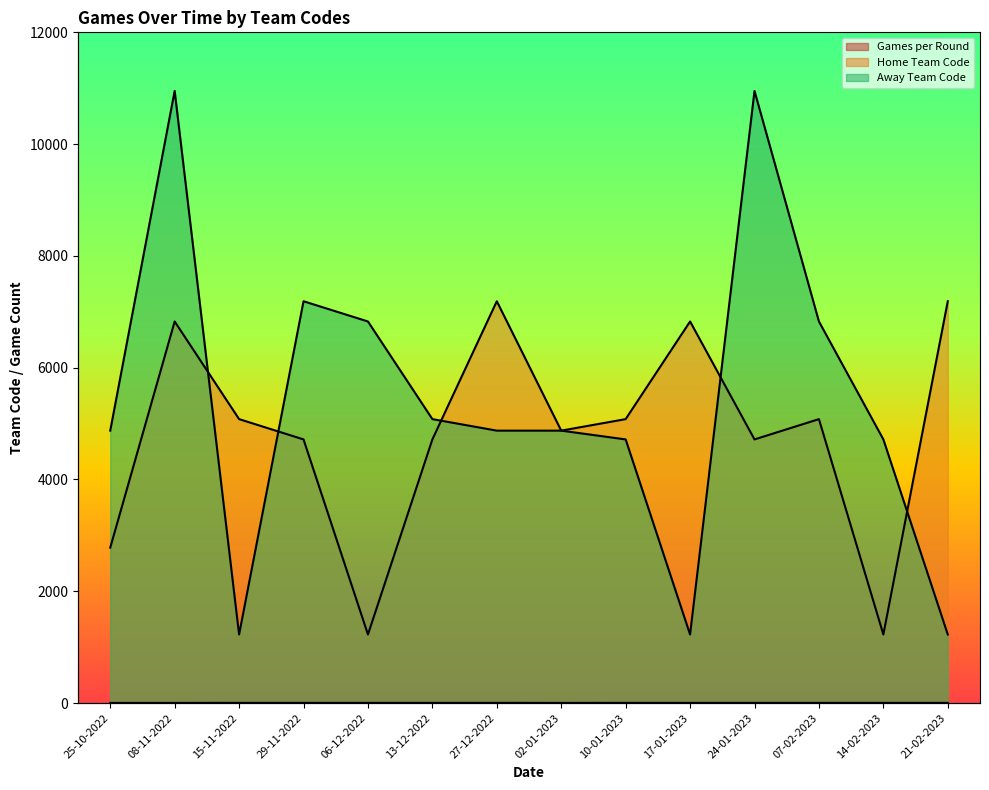

The Home Team Code series shows 303 at 14-02-2023. True or false?

False